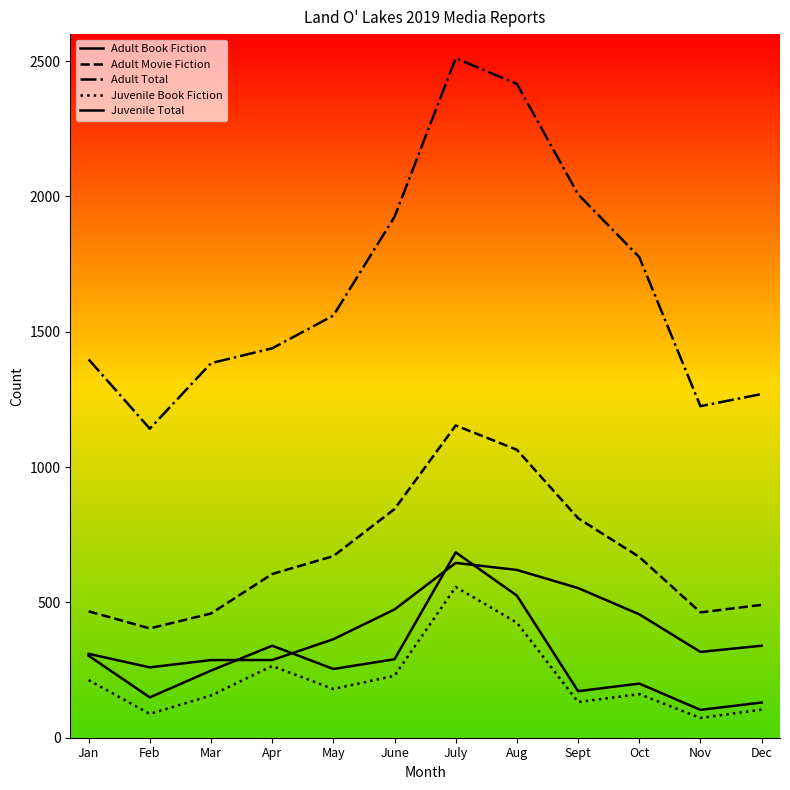

What is the difference between the second highest and second lowest values in the Adult Book Fiction series?

333